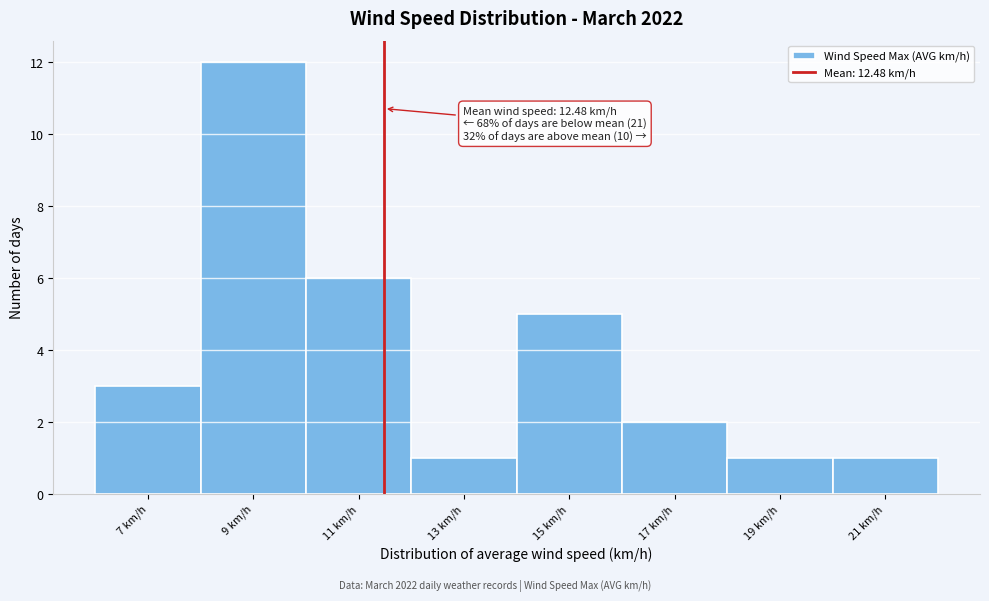

Reading right to left, transcribe all the data shown in this chart.

1	1	2	5	1	6	12	3